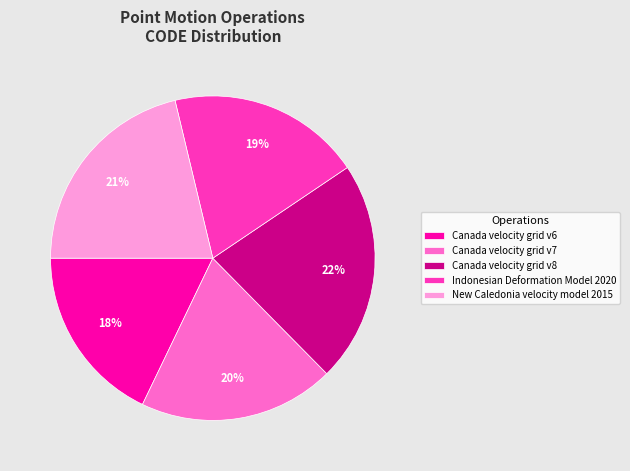

How many segments does this pie chart have?

5